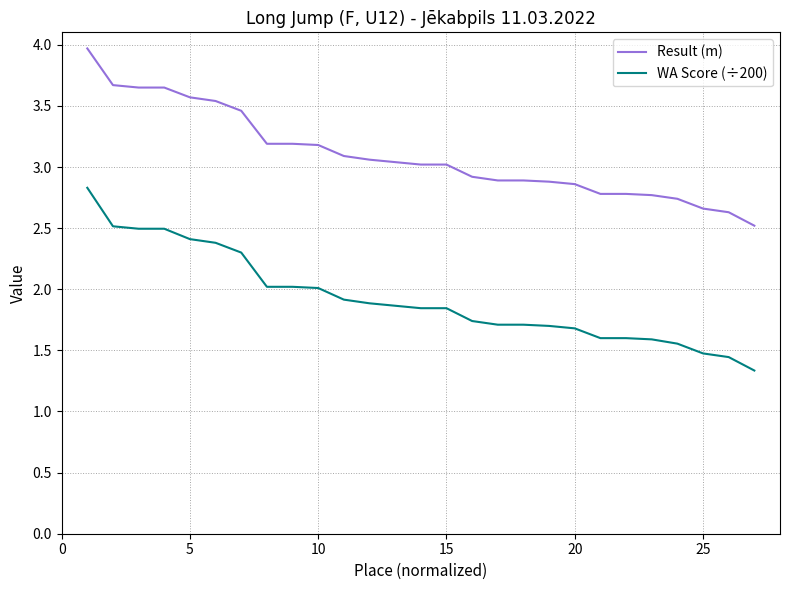

What is the greatest value displayed?

4.0